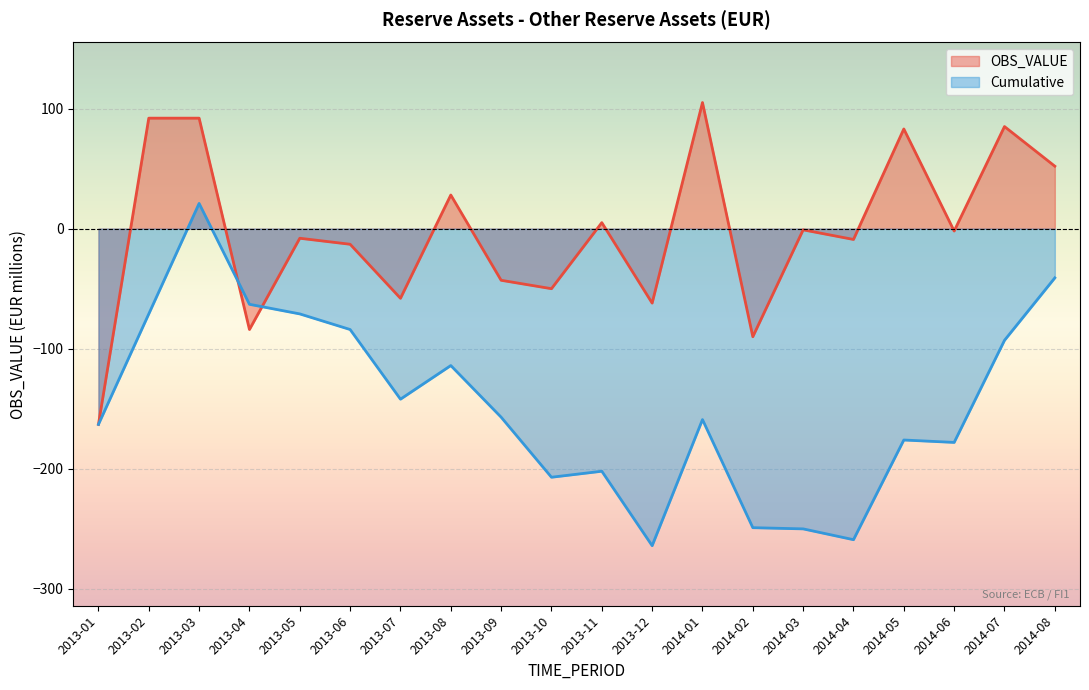

What is the difference between the maximum and minimum values in the Cumulative series?

285